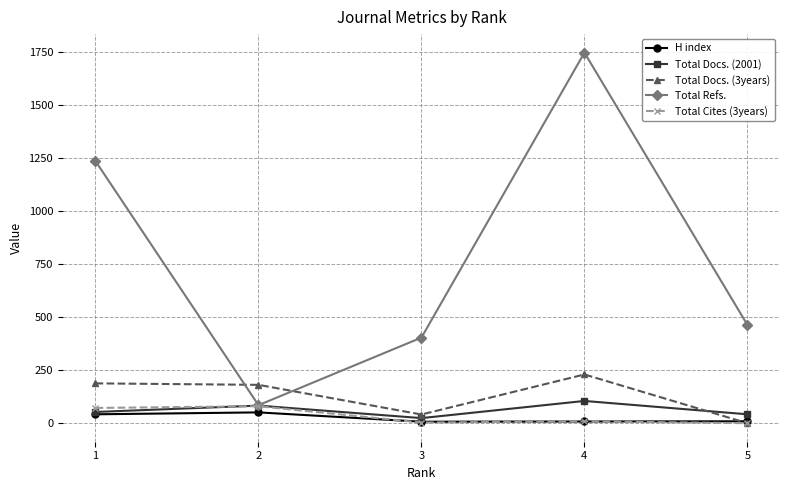

List the labels in order of Total Refs. value, smallest first.

2, 3, 5, 1, 4